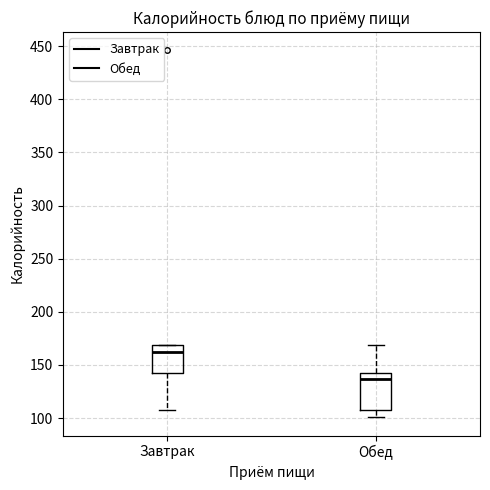

Reading left to right, transcribe this box plot: for each box, give where its median line is, the range the box spans, and where its two whiskers end, as read against the y-axis. The values are not printed on the chart, so give them approximately, as read against the axis.

Завтрак: median 160, box 140 to 170, whiskers 110 to 170
Обед: median 135, box 110 to 140, whiskers 100 to 170